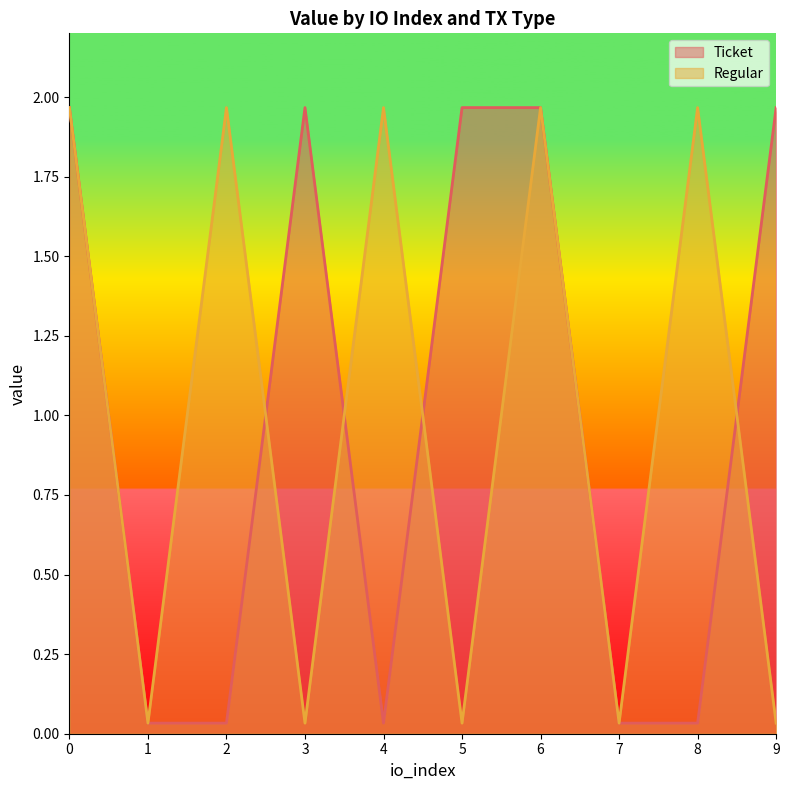

What are all the series names shown in the legend?

Ticket, Regular